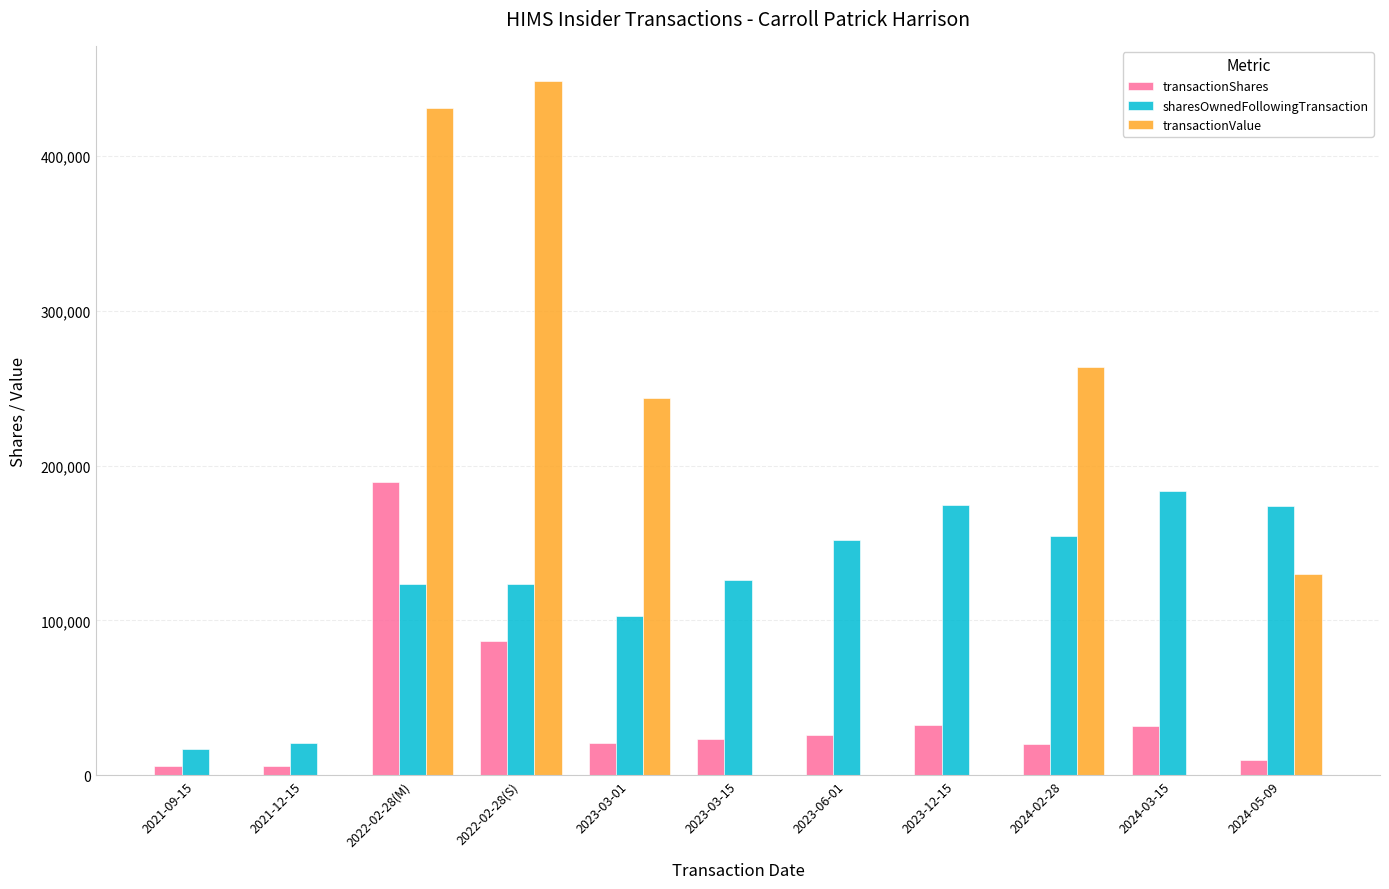

What is the total value across all series at 2024-03-15?

215316